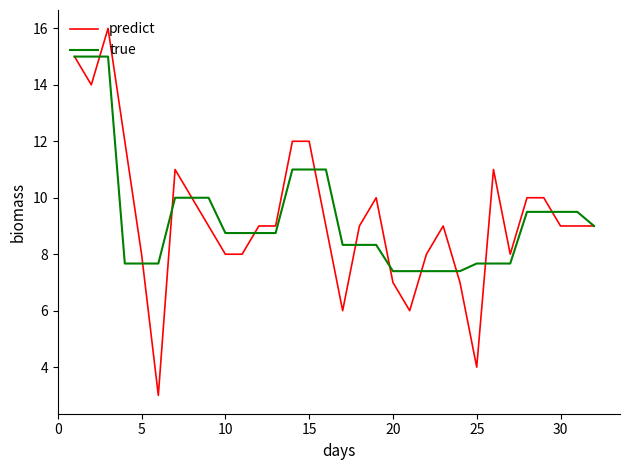

Which series has the widest spread of values?

predict